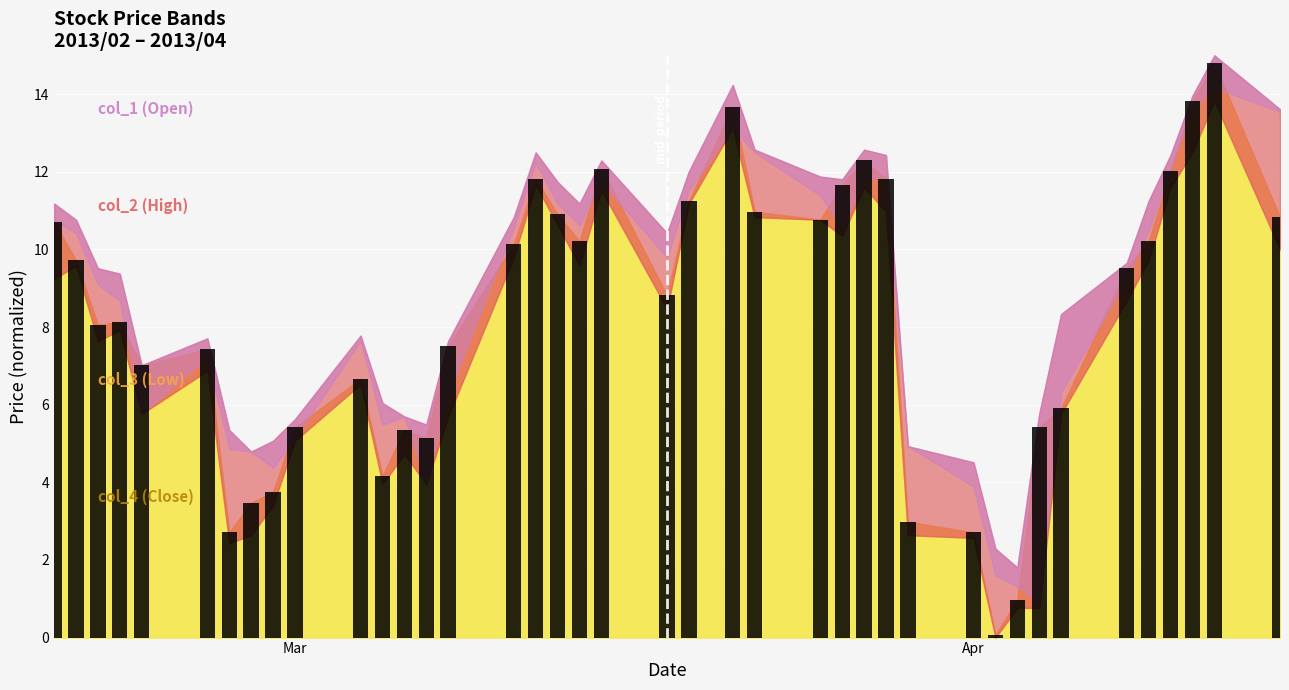

How many distinct data groups are displayed?

1